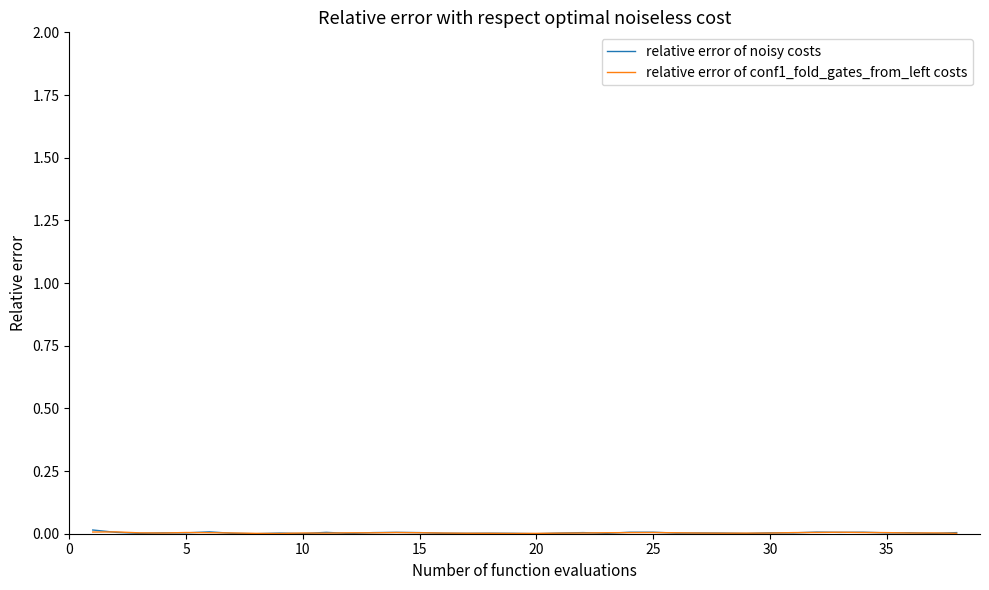

How many interior local peaks does the relative error of conf1_fold_gates_from_left costs series have?

7